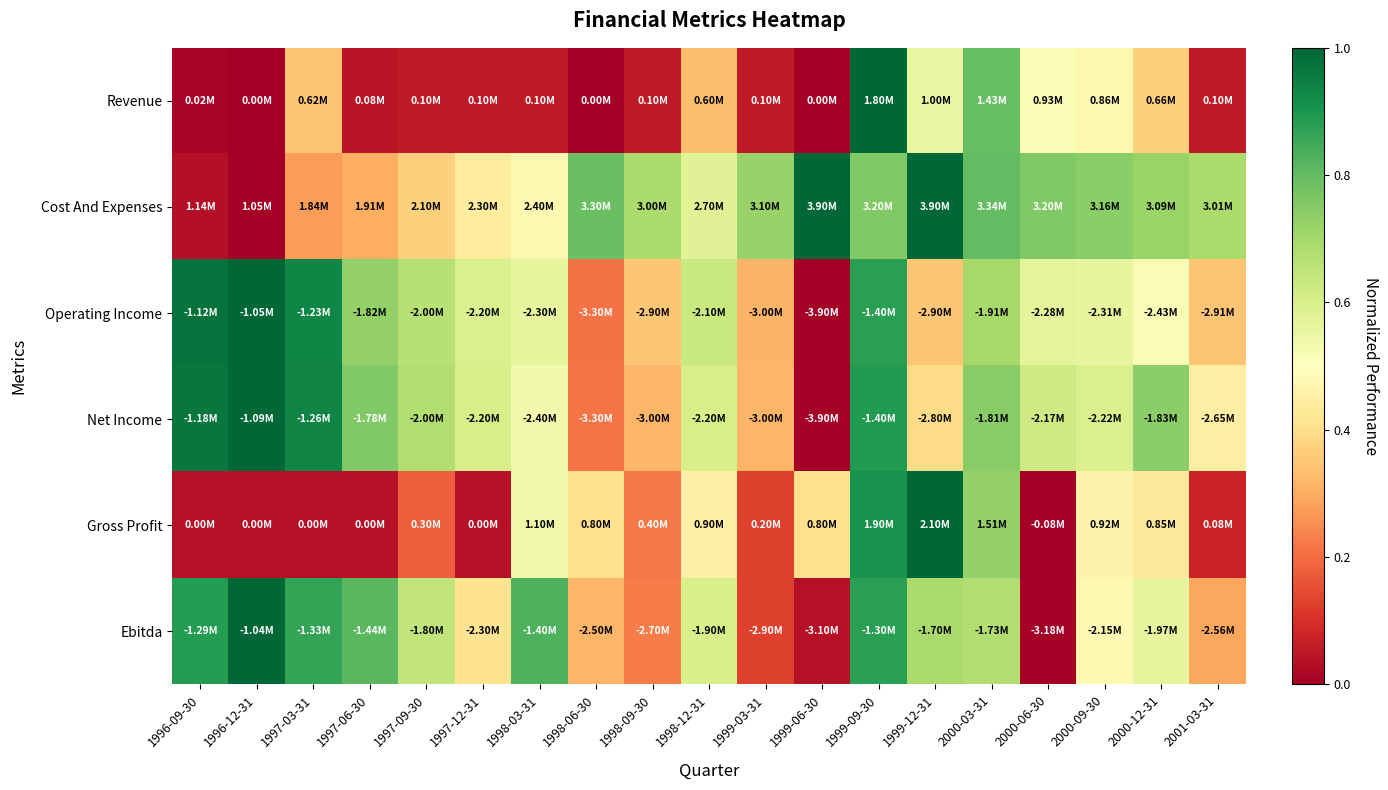

Reading left to right, what are all the values shown in this chart?

Revenue: 1996-09-30=0.0	1996-12-31=0.0	1997-03-31=0.3	1997-06-30=0.0	1997-09-30=0.1	1997-12-31=0.1	1998-03-31=0.1	1998-06-30=0.0	1998-09-30=0.1	1998-12-31=0.3	1999-03-31=0.1	1999-06-30=0.0	1999-09-30=1.0	1999-12-31=0.6	2000-03-31=0.8	2000-06-30=0.5	2000-09-30=0.5	2000-12-31=0.4	2001-03-31=0.1
Cost And Expenses: 1996-09-30=0.0	1996-12-31=0.0	1997-03-31=0.3	1997-06-30=0.3	1997-09-30=0.4	1997-12-31=0.4	1998-03-31=0.5	1998-06-30=0.8	1998-09-30=0.7	1998-12-31=0.6	1999-03-31=0.7	1999-06-30=1.0	1999-09-30=0.8	1999-12-31=1.0	2000-03-31=0.8	2000-06-30=0.8	2000-09-30=0.7	2000-12-31=0.7	2001-03-31=0.7
Operating Income: 1996-09-30=1.0	1996-12-31=1.0	1997-03-31=0.9	1997-06-30=0.7	1997-09-30=0.7	1997-12-31=0.6	1998-03-31=0.6	1998-06-30=0.2	1998-09-30=0.4	1998-12-31=0.6	1999-03-31=0.3	1999-06-30=0.0	1999-09-30=0.9	1999-12-31=0.4	2000-03-31=0.7	2000-06-30=0.6	2000-09-30=0.6	2000-12-31=0.5	2001-03-31=0.3
Net Income: 1996-09-30=1.0	1996-12-31=1.0	1997-03-31=0.9	1997-06-30=0.8	1997-09-30=0.7	1997-12-31=0.6	1998-03-31=0.5	1998-06-30=0.2	1998-09-30=0.3	1998-12-31=0.6	1999-03-31=0.3	1999-06-30=0.0	1999-09-30=0.9	1999-12-31=0.4	2000-03-31=0.7	2000-06-30=0.6	2000-09-30=0.6	2000-12-31=0.7	2001-03-31=0.4
Gross Profit: 1996-09-30=0.0	1996-12-31=0.0	1997-03-31=0.0	1997-06-30=0.0	1997-09-30=0.2	1997-12-31=0.0	1998-03-31=0.5	1998-06-30=0.4	1998-09-30=0.2	1998-12-31=0.5	1999-03-31=0.1	1999-06-30=0.4	1999-09-30=0.9	1999-12-31=1.0	2000-03-31=0.7	2000-06-30=0.0	2000-09-30=0.5	2000-12-31=0.4	2001-03-31=0.1
Ebitda: 1996-09-30=0.9	1996-12-31=1.0	1997-03-31=0.9	1997-06-30=0.8	1997-09-30=0.6	1997-12-31=0.4	1998-03-31=0.8	1998-06-30=0.3	1998-09-30=0.2	1998-12-31=0.6	1999-03-31=0.1	1999-06-30=0.0	1999-09-30=0.9	1999-12-31=0.7	2000-03-31=0.7	2000-06-30=0.0	2000-09-30=0.5	2000-12-31=0.6	2001-03-31=0.3